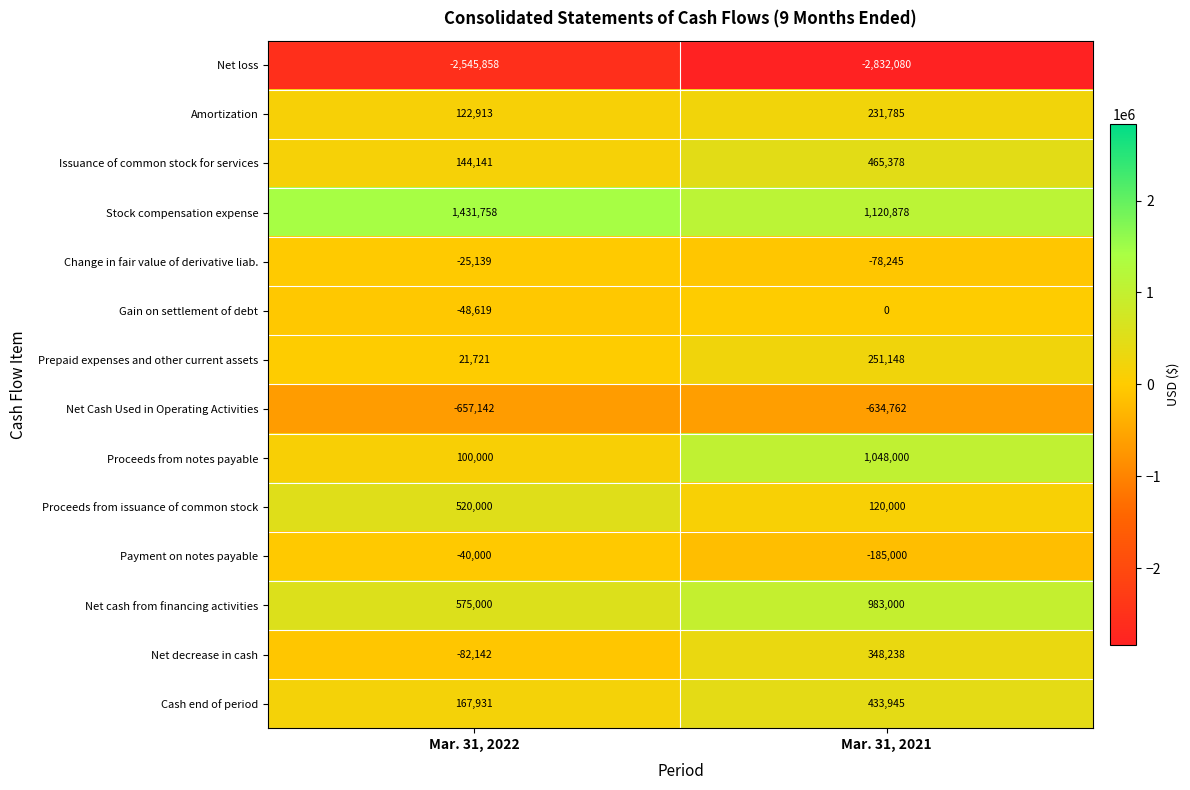

Which series has the widest spread of values?

Proceeds from notes payable